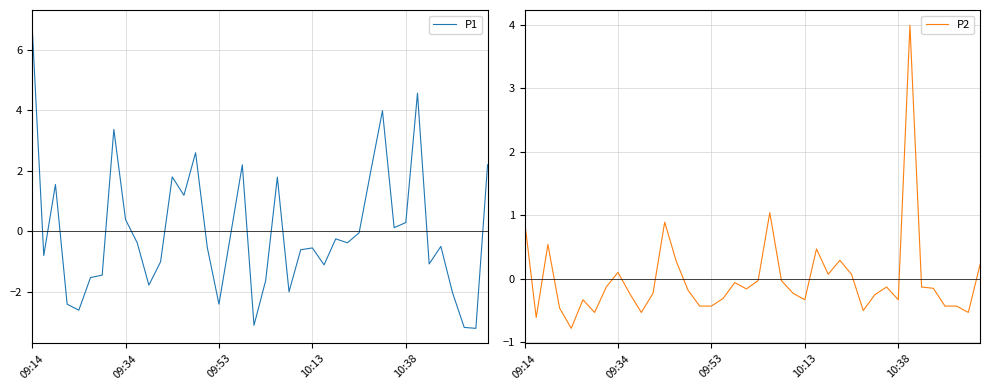

How many interior local peaks does the P1 series have?

11